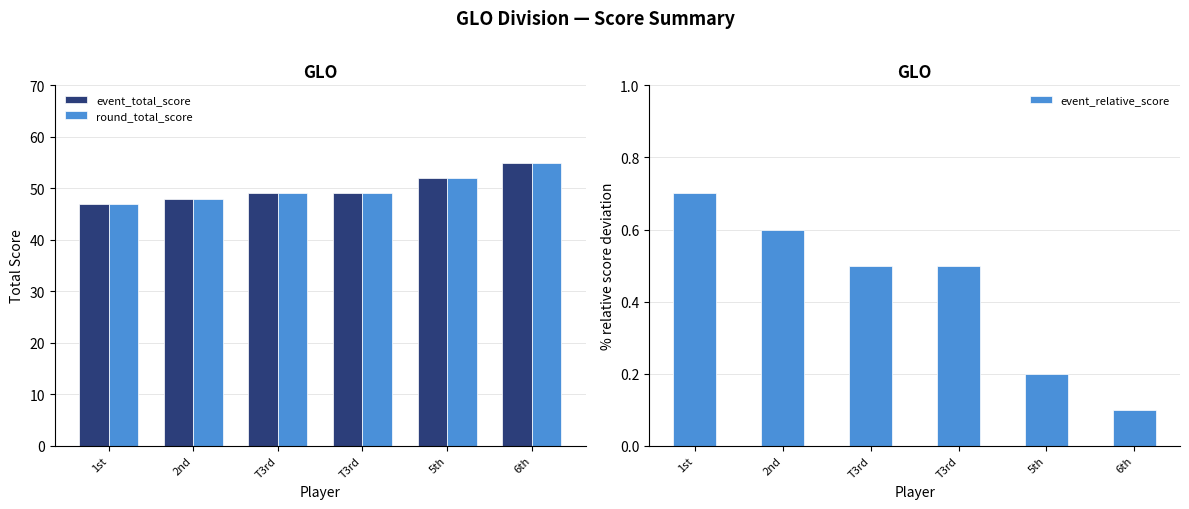

Which category has the highest value across all series?

6th